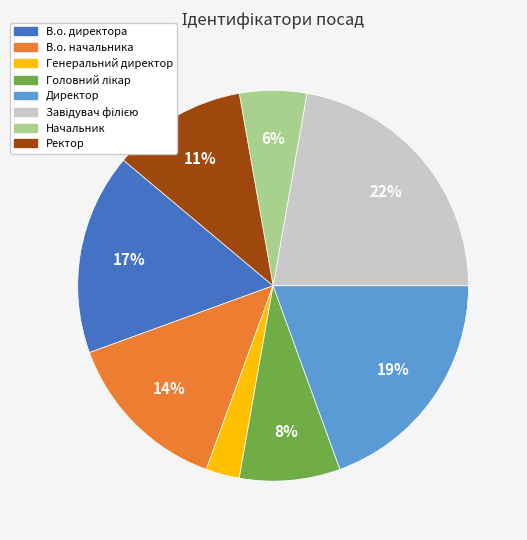

Does Ректор account for over 50% of the chart?

No